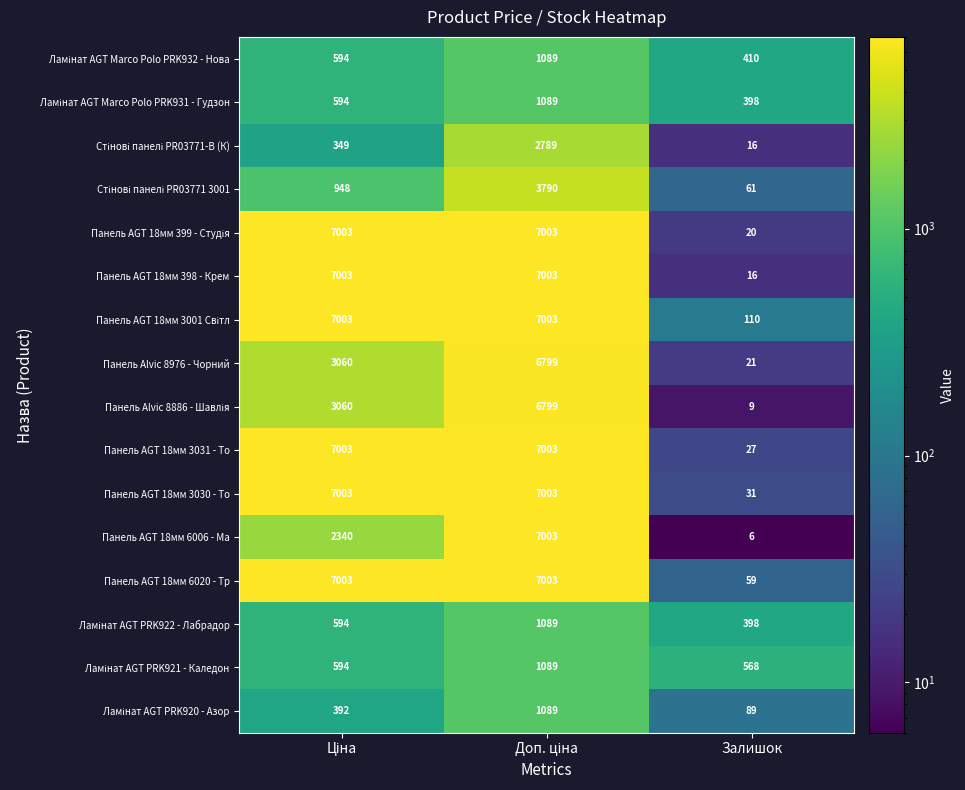

Which series has the largest range (max minus min)?

Панель AGT 18мм 6006 - Ма